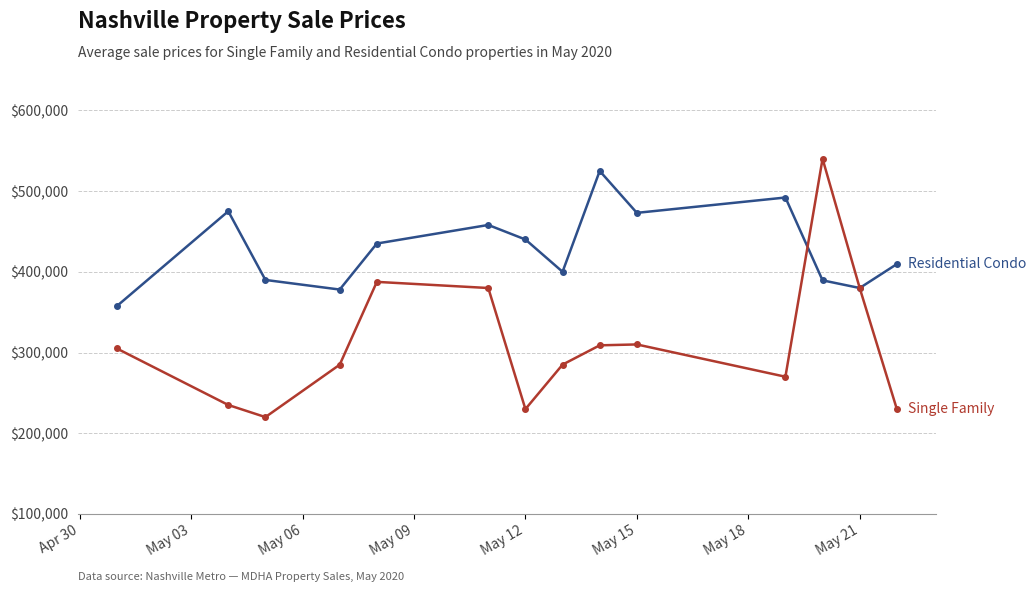

What is the minimum value shown in the chart?

220000